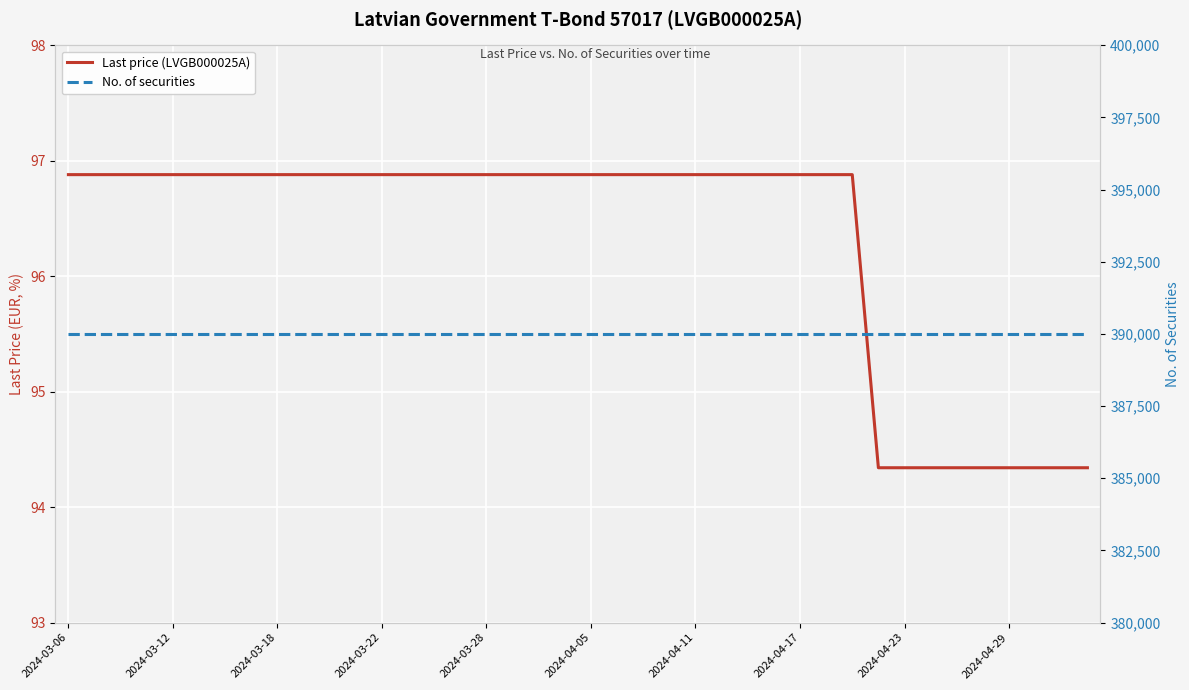

What position from the right is 2024-03-06?

40